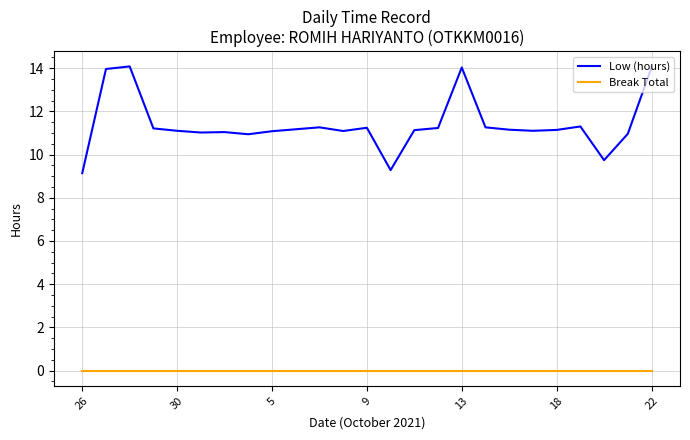

What is the maximum value for Low (hours)?

14.1